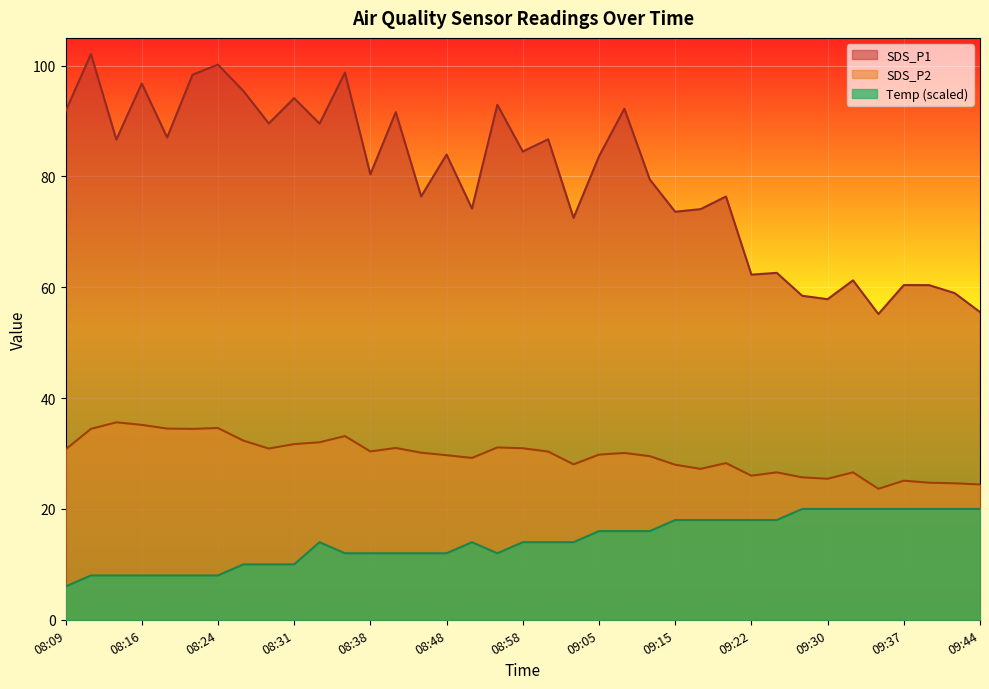

Reading left to right, extract all data points from this chart.

SDS_P1: 91.7	102.1	86.7	96.8	87.0	98.3	100.2	95.4	89.6	94.1	89.5	98.8	80.4	91.6	76.4	84.0	74.2	92.9	84.5	86.7	72.5	83.6	92.2	79.5	73.6	74.1	76.4	62.3	62.6	58.5	57.9	61.2	55.2	60.4	60.4	59.0	55.5
SDS_P2: 30.7	34.5	35.6	35.2	34.5	34.5	34.6	32.3	30.9	31.7	32.0	33.1	30.4	31.0	30.1	29.7	29.2	31.1	30.9	30.4	28.1	29.8	30.1	29.5	28.0	27.2	28.3	26.0	26.6	25.7	25.4	26.6	23.6	25.1	24.7	24.6	24.4
Temp: 6.0	8.0	8.0	8.0	8.0	8.0	8.0	10.0	10.0	10.0	14.0	12.0	12.0	12.0	12.0	12.0	14.0	12.0	14.0	14.0	14.0	16.0	16.0	16.0	18.0	18.0	18.0	18.0	18.0	20.0	20.0	20.0	20.0	20.0	20.0	20.0	20.0